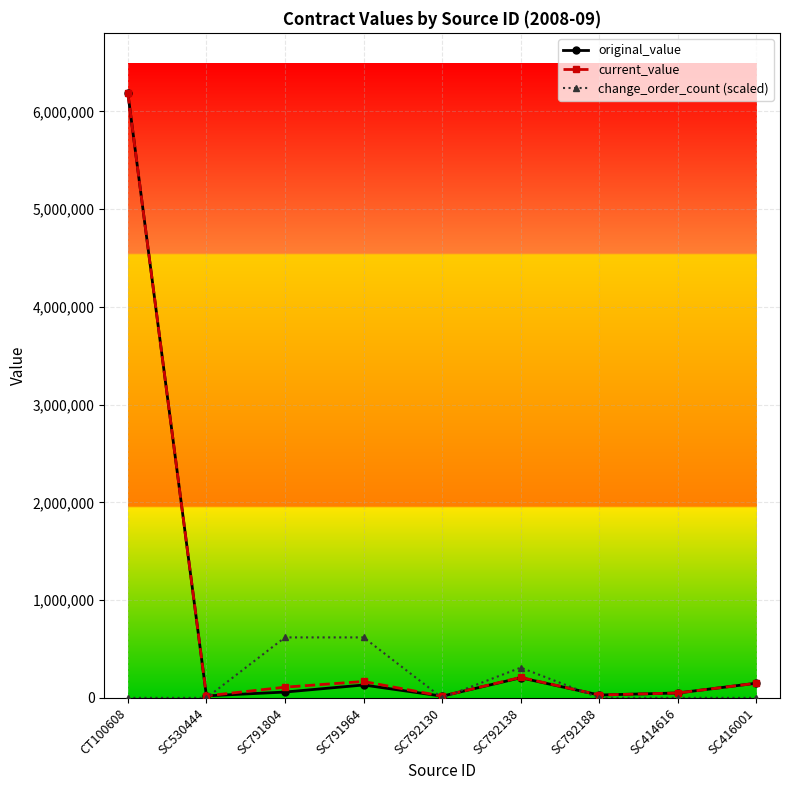

Does the chart have visible grid lines?

Yes